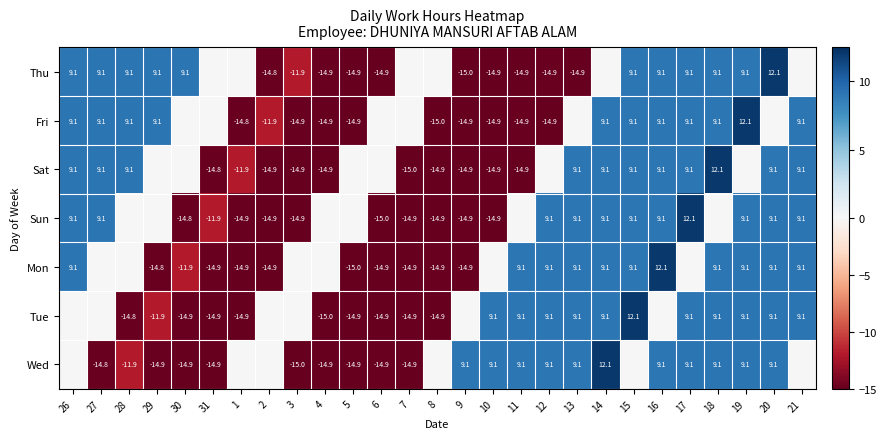

True or false: Thu has a value of 9.1 at 29.

True